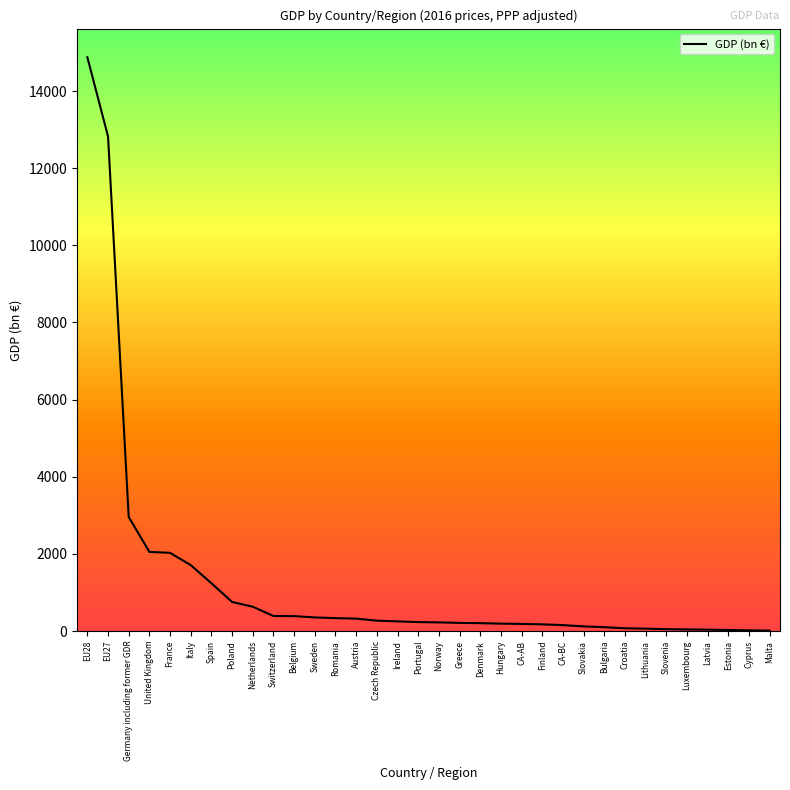

Where is the data nearest to the value 7443?

Germany including former GDR